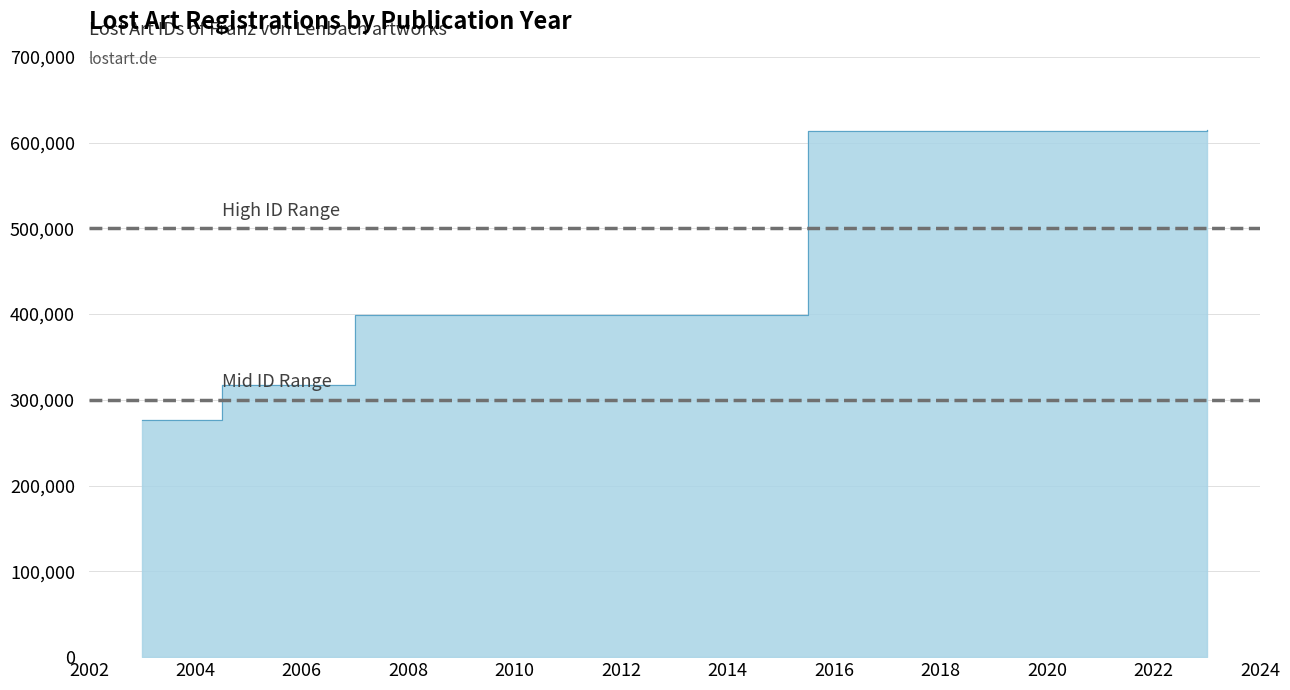

Reading right to left, list all the values displayed in this chart.

614156	614132	614131	613621	399252	317393	317307	275987